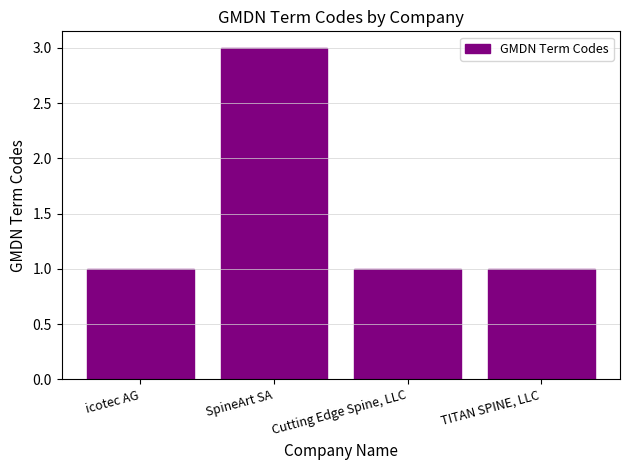

What position from the right is icotec AG?

4